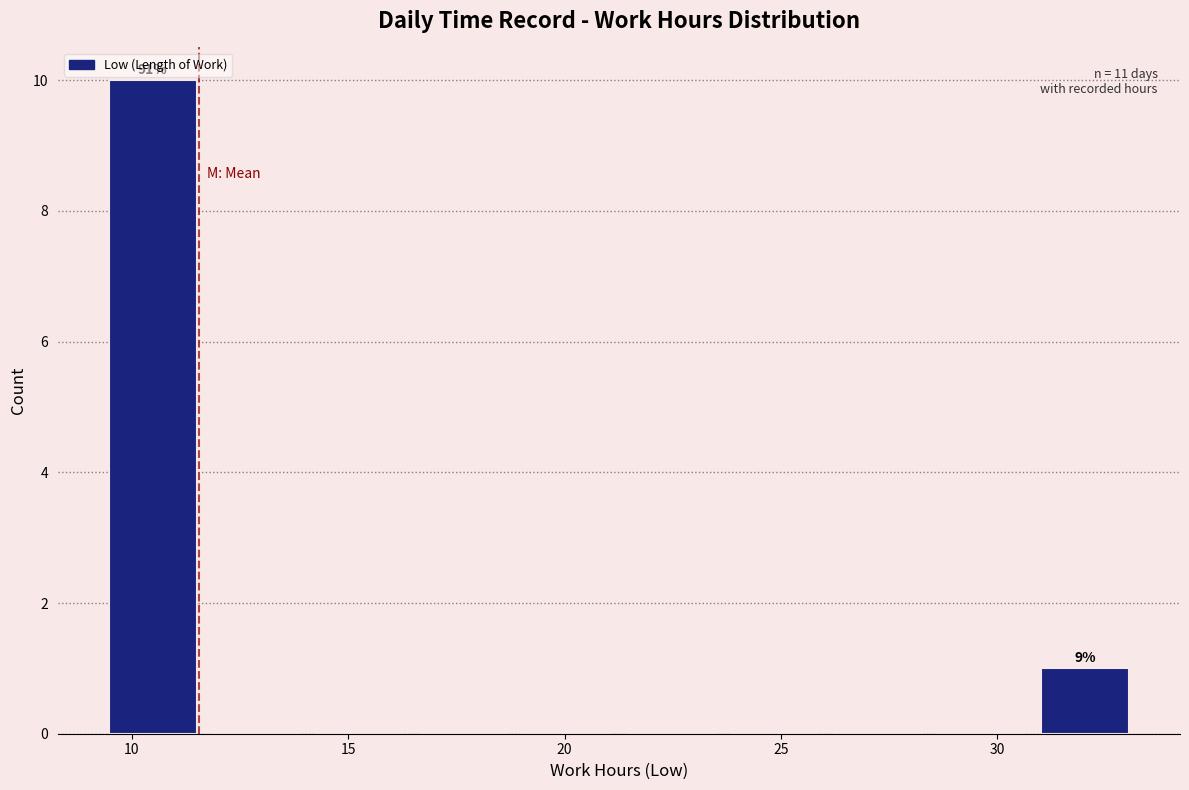

Which range on the x-axis has the tallest bar?

9.5 to 11.5